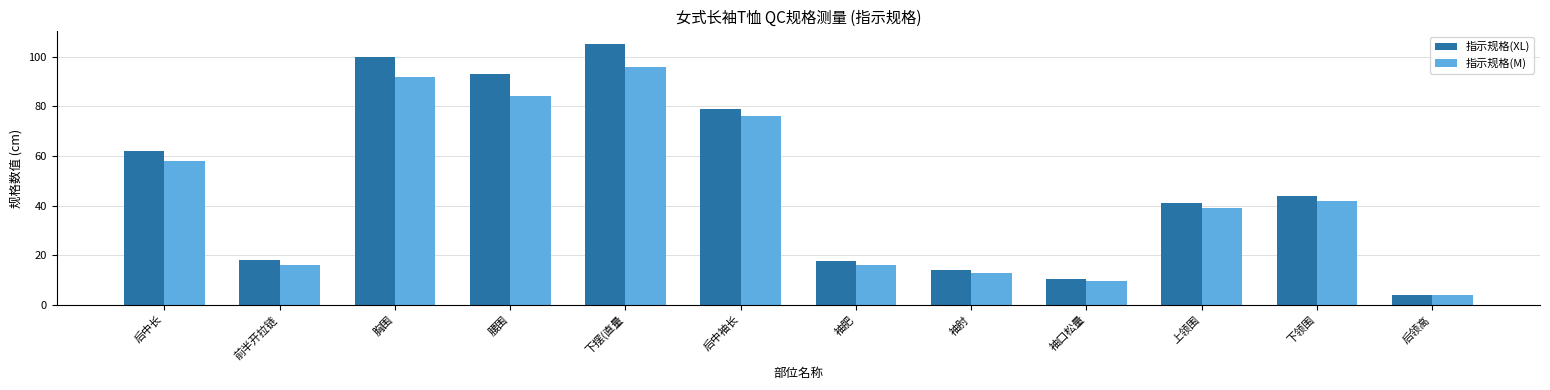

How many values in the 指示规格(M) series are below 42?

6